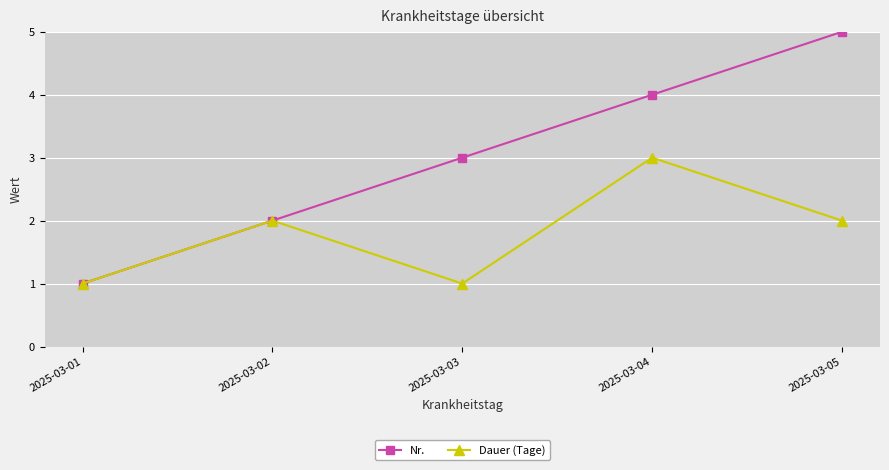

What is the sum of all Dauer (Tage) values?

9